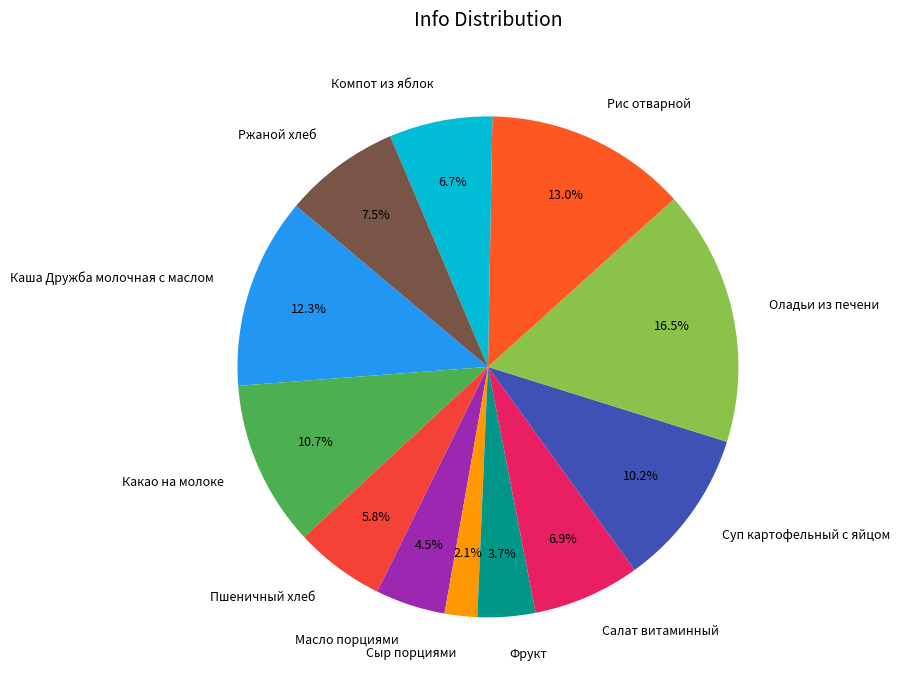

True or false: Салат витаминный accounts for 17% of the total.

False